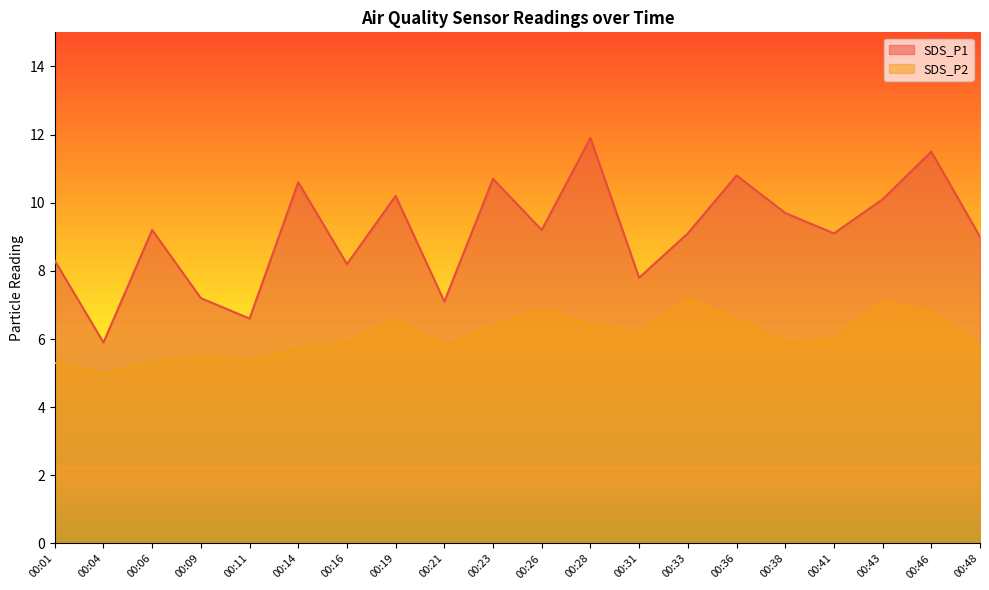

What is the sum of the SDS_P2 values at 00:48 and 00:04?

10.8